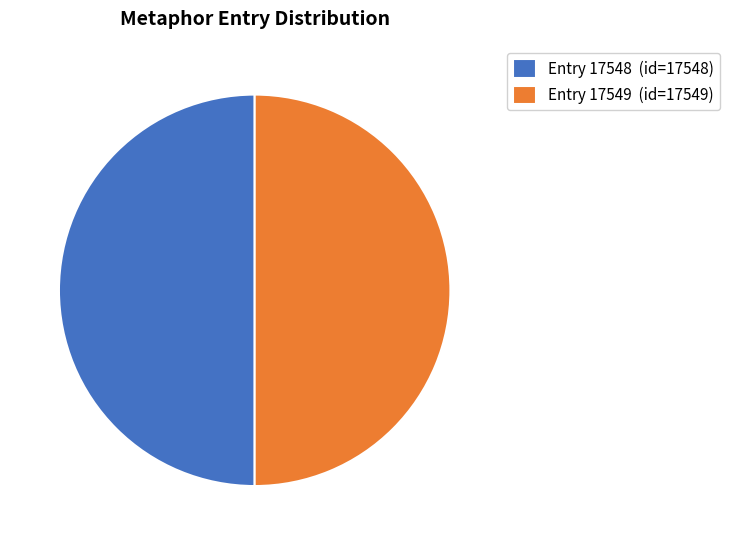

Combined, do Entry 17549 (id=17549) and Entry 17548 (id=17548) account for over 50%?

Yes